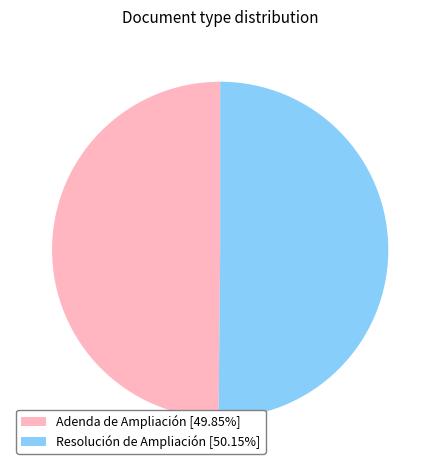

The Resolución de Ampliación slice represents 59% of the pie. True or false?

False